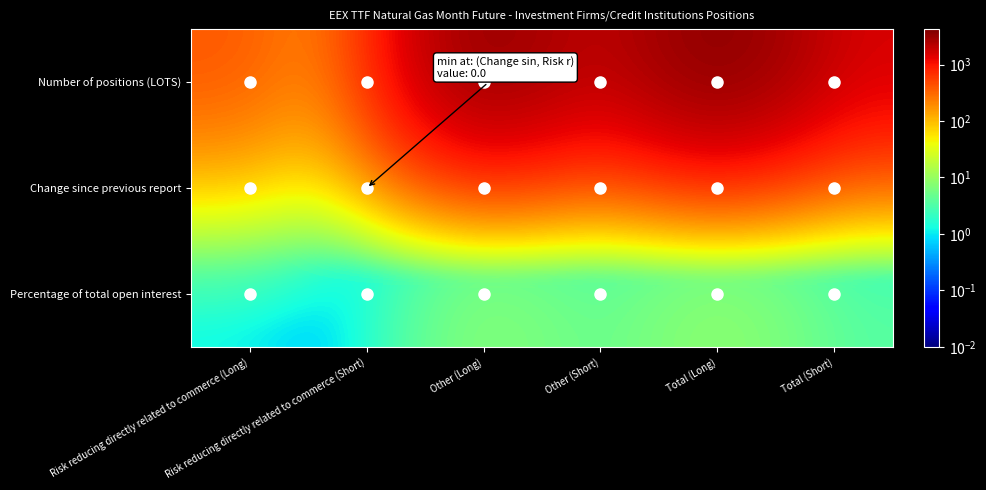

Which has a higher value, Other (Short) or Total (Short)?

Total (Short)